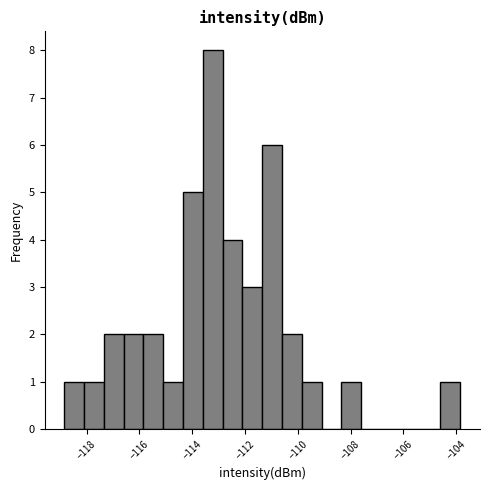

Around what value on the x-axis is the tallest bar? Give the approximate position of its centre, as read against the axis.

-113.2